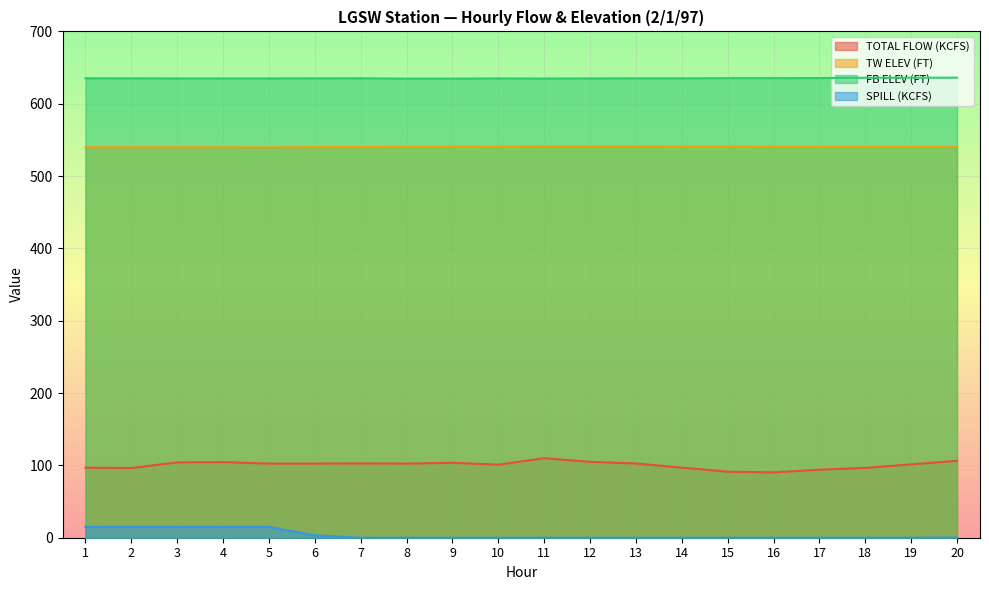

How many positive values does the SPILL (KCFS) series have?

7